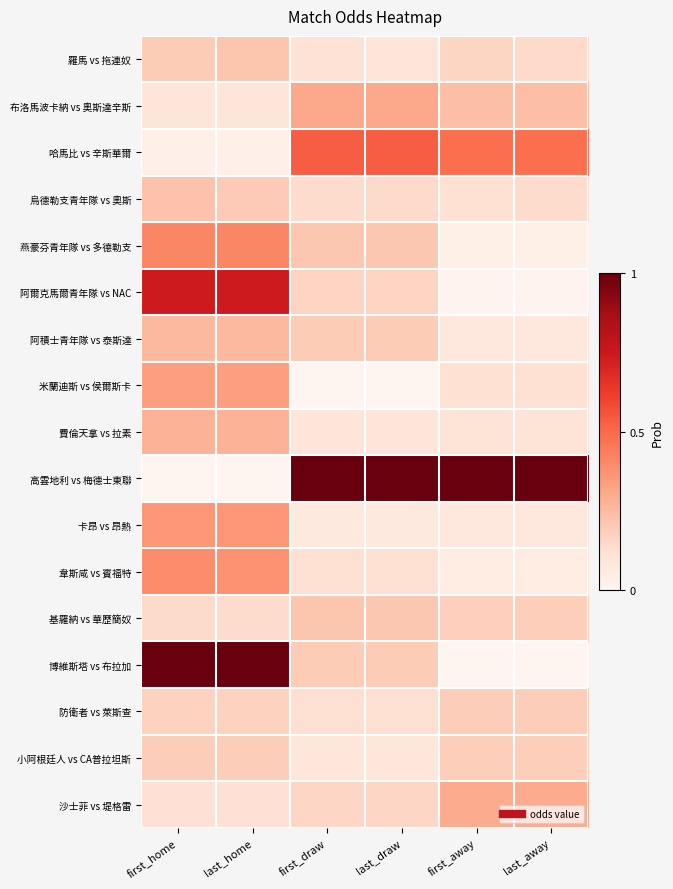

Count the number of data series in this chart.

17